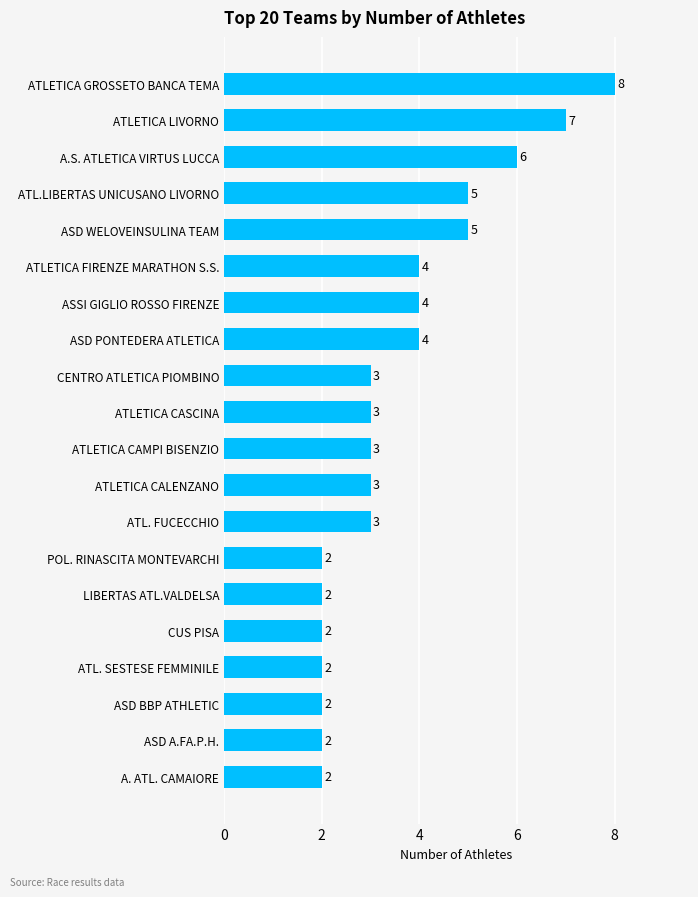

Reading top to bottom, extract all data points from this chart.

8	7	6	5	5	4	4	4	3	3	3	3	3	2	2	2	2	2	2	2